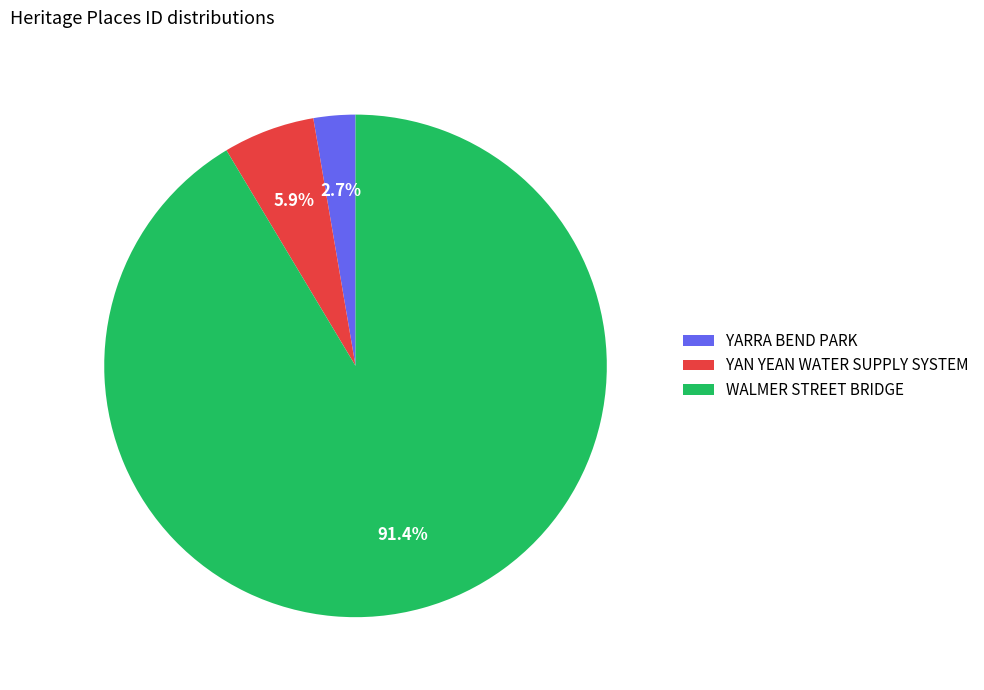

What percentage do WALMER STREET BRIDGE and YARRA BEND PARK together represent?

94.1%